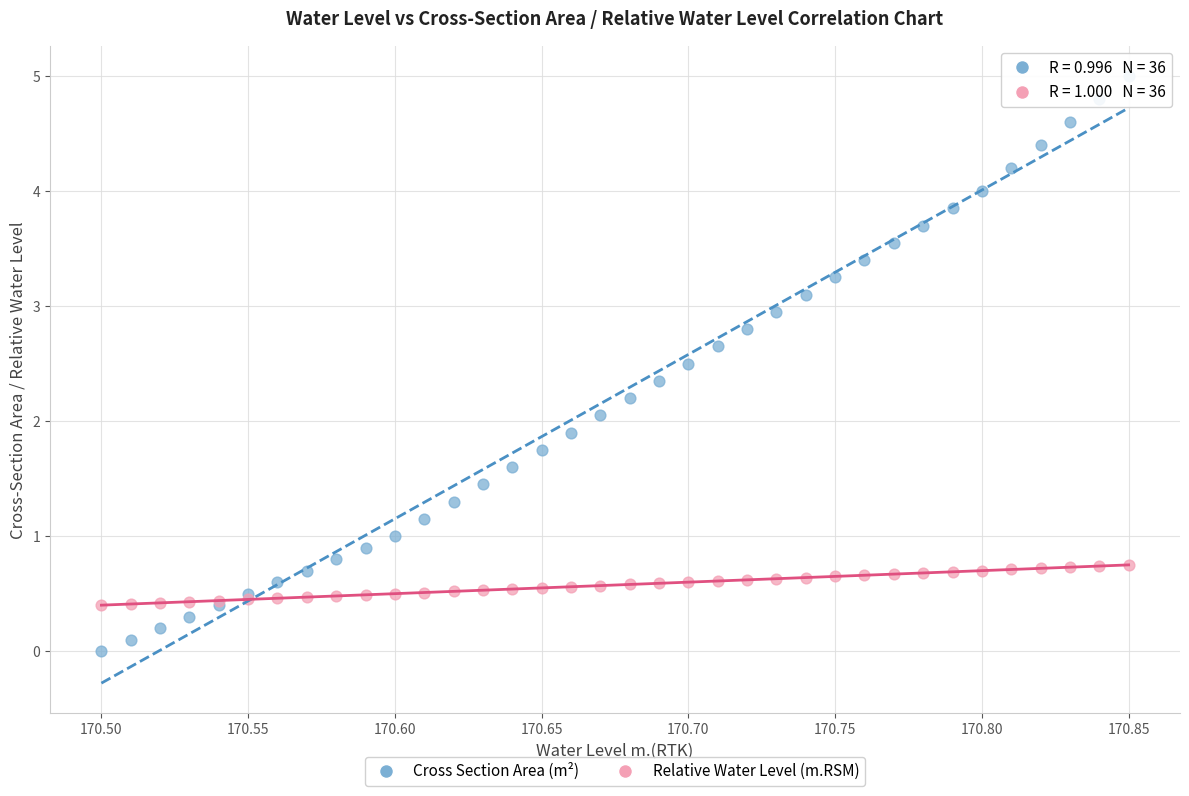

Which series has the largest Y range (max minus min)?

Cross Section Area (m²)